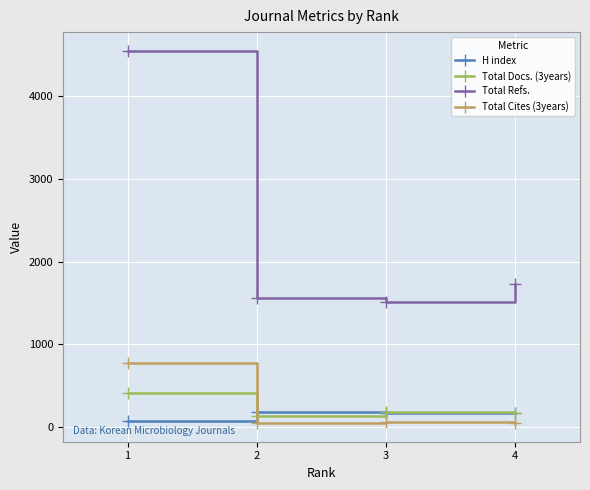

What is the difference between the maximum and minimum values in the Total Refs. series?

3035